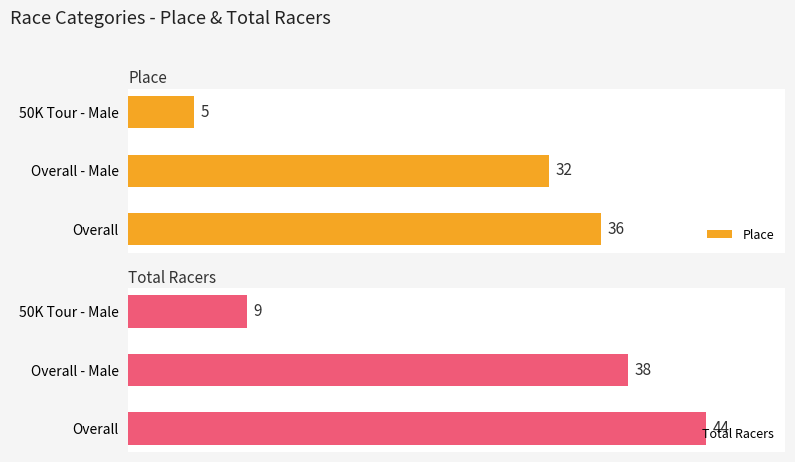

Which series has the widest spread of values?

Total Racers